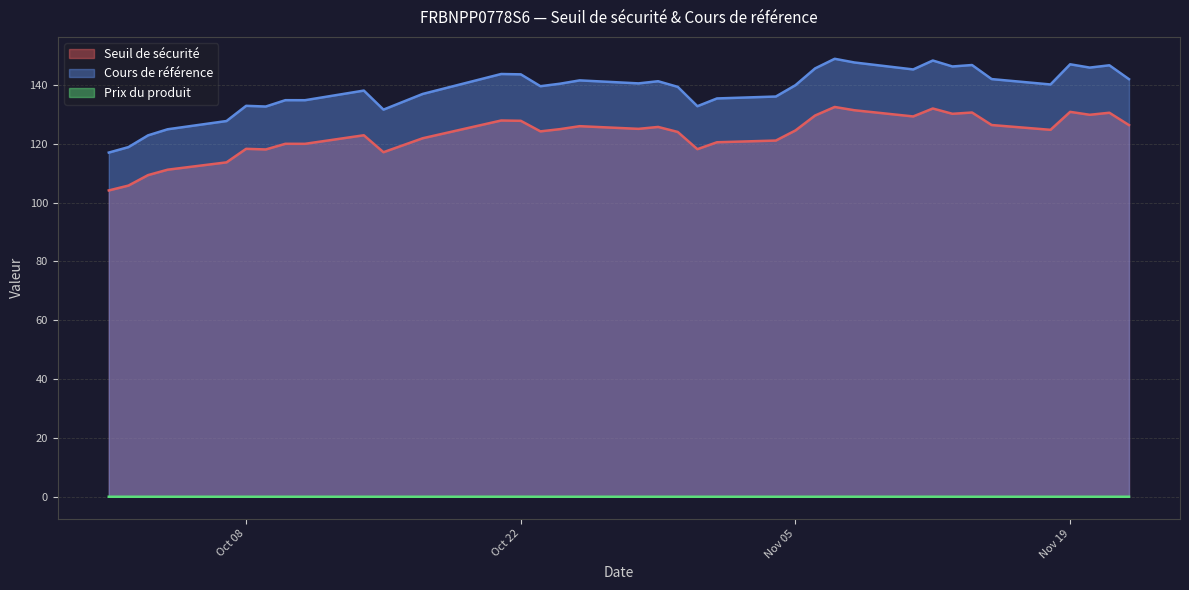

True or false: Seuil de sécurité and Cours de référence intersect in this chart.

False